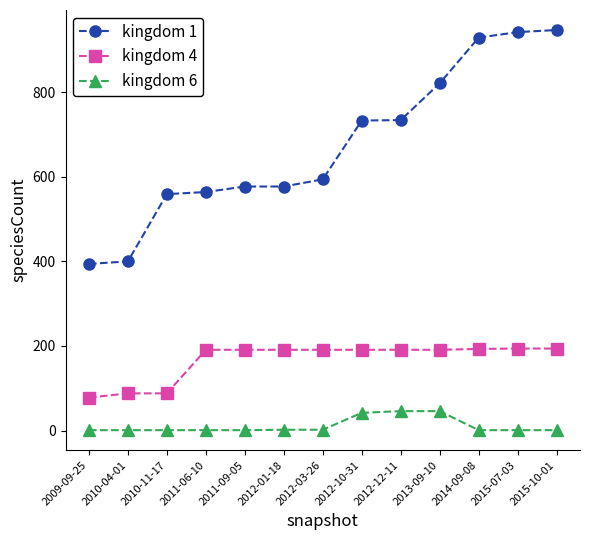

The value of kingdom 4 at 2010-11-17 is 31. True or false?

False